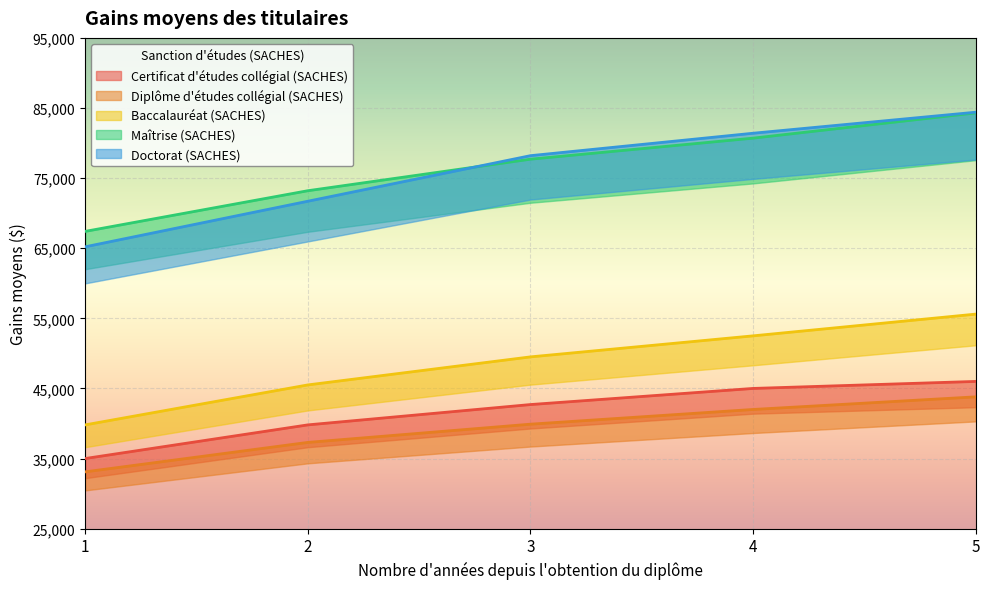

How many categories are shown in the chart?

5